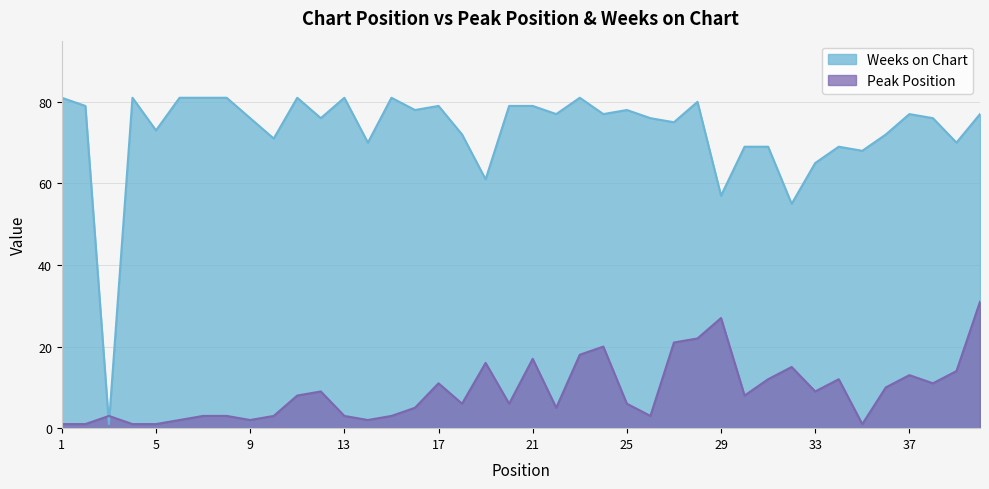

What is the difference between the maximum and minimum values in the Weeks on Chart series?

80